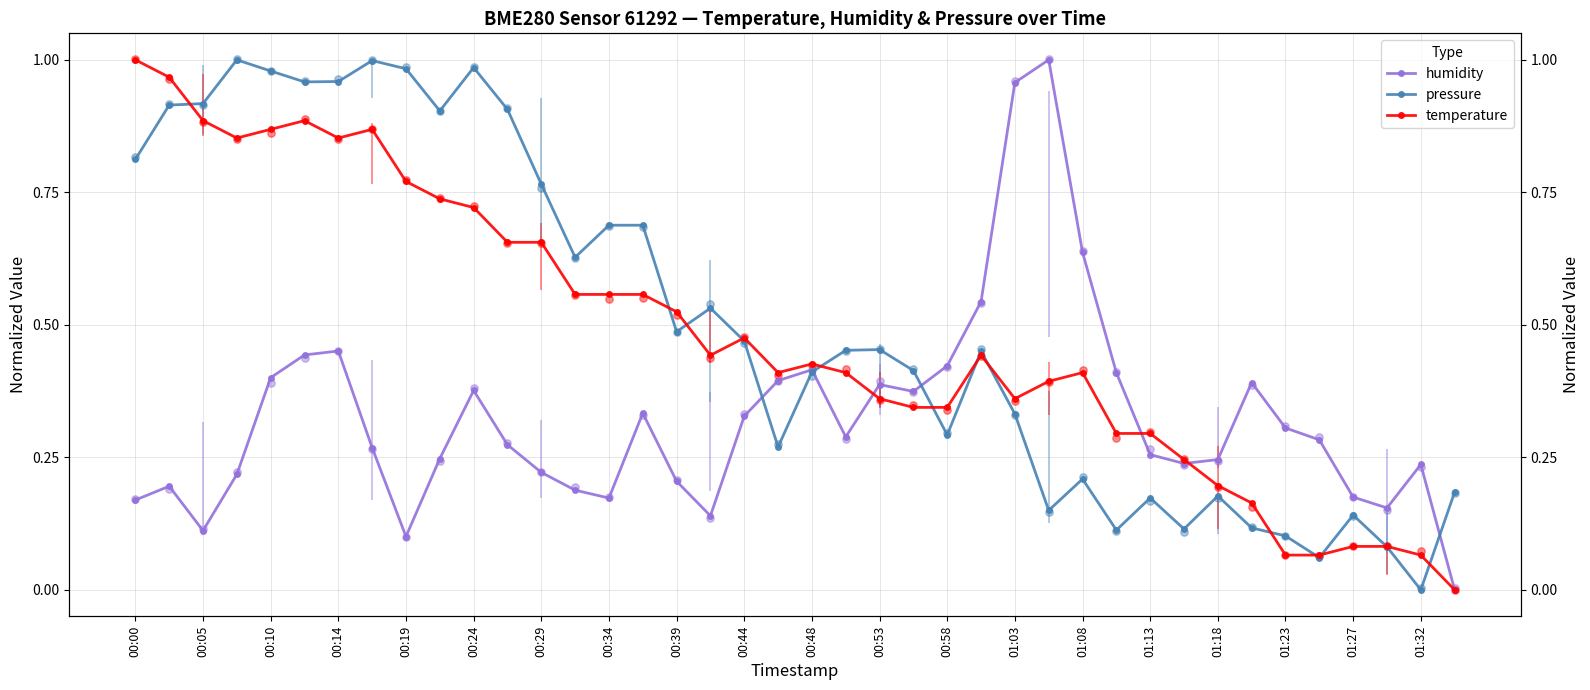

Which series has the widest spread of Y values?

humidity